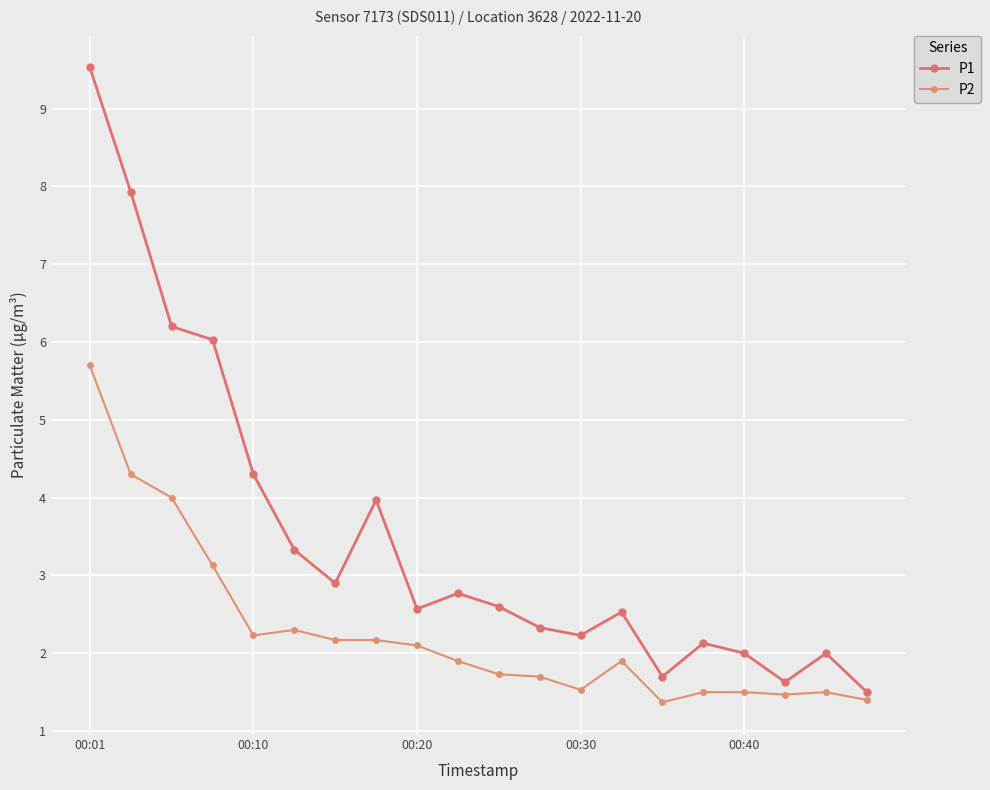

True or false: P1 and P2 cross at least once.

False